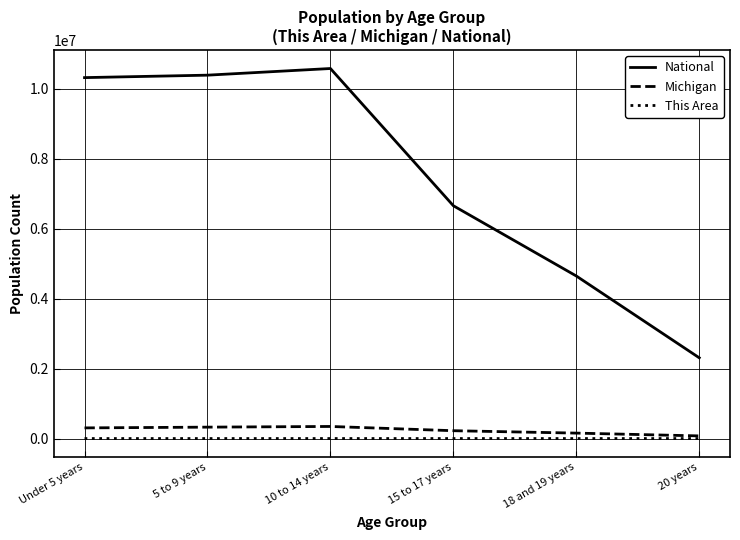

True or false: Michigan and National cross at least once.

False